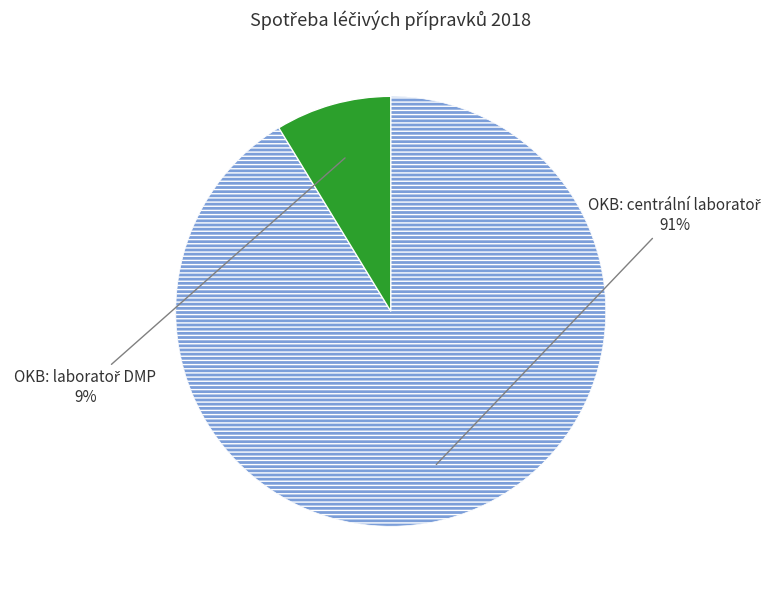

Count the number of slices in the pie.

2